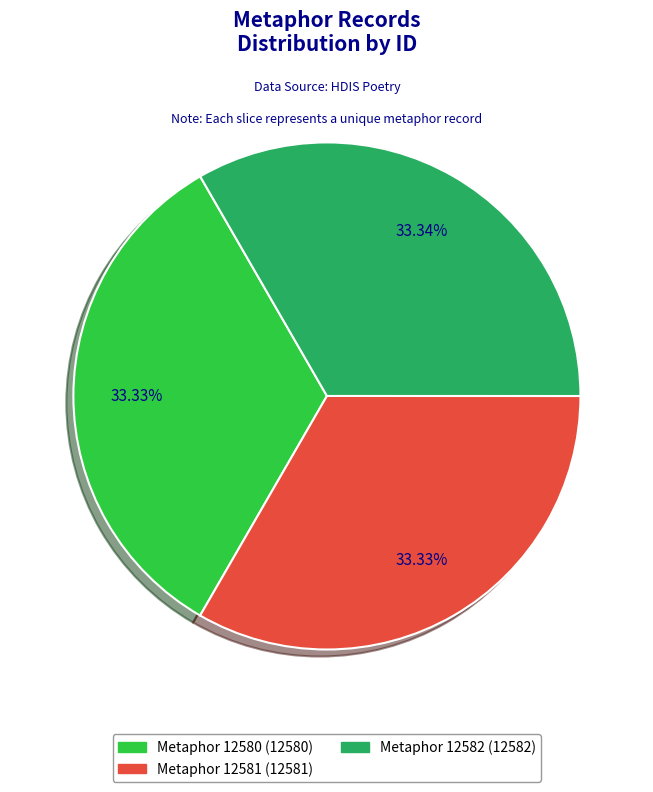

Is there any slice that represents more than half of the pie?

No